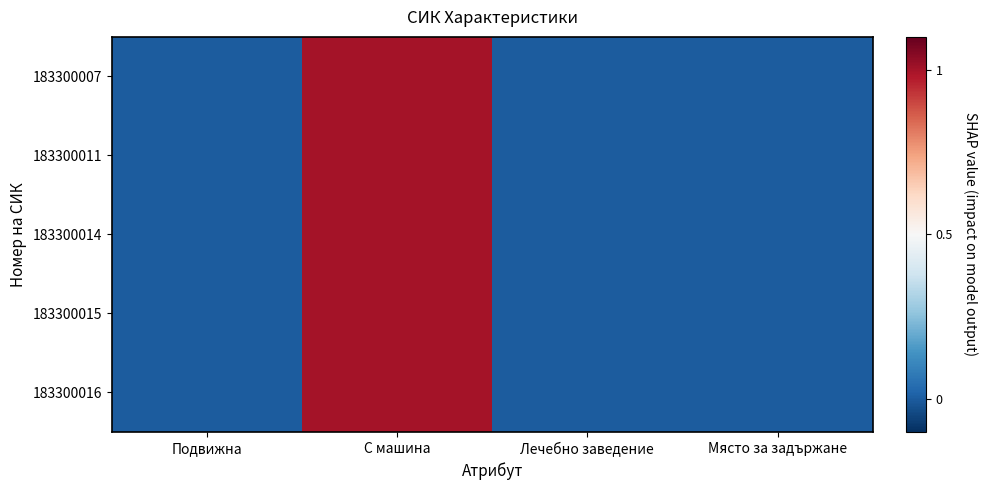

Which has a higher value, Лечебно заведение or С машина?

С машина